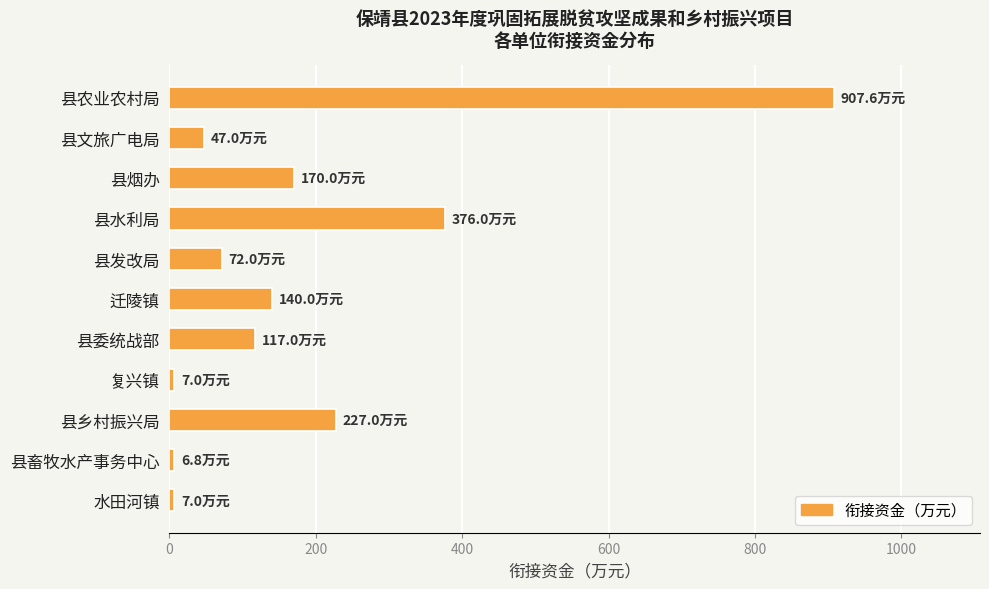

What is the sum of all values?

2077.4